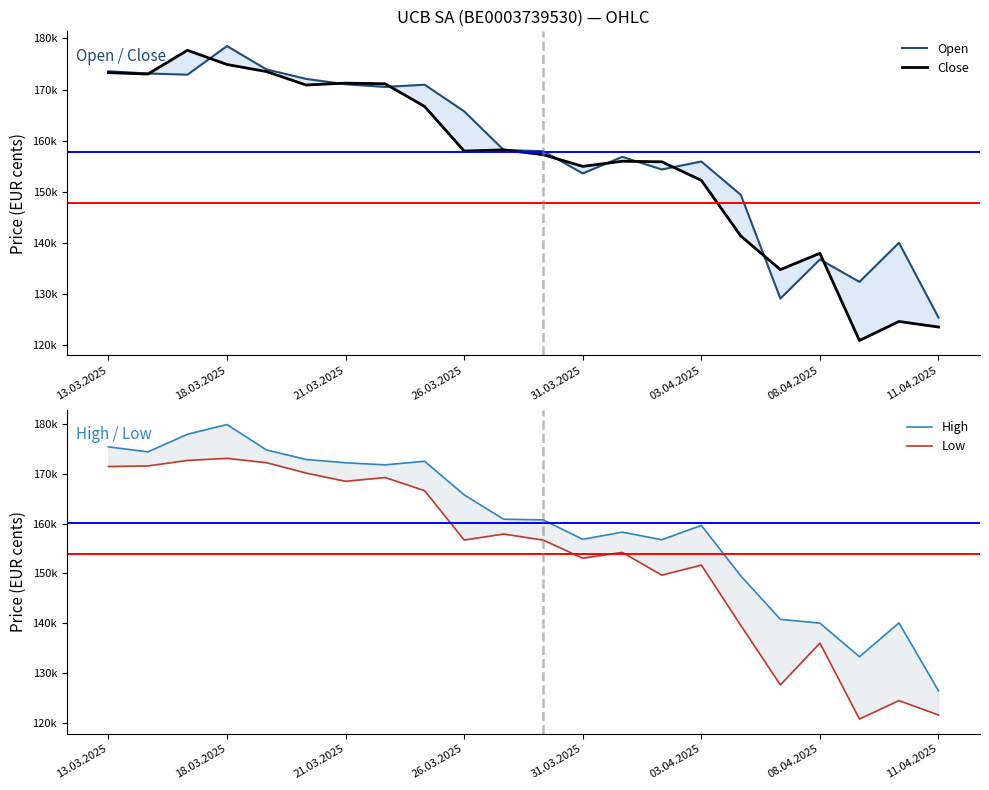

True or false: Open has a value of 258040 at 31.03.2025.

False